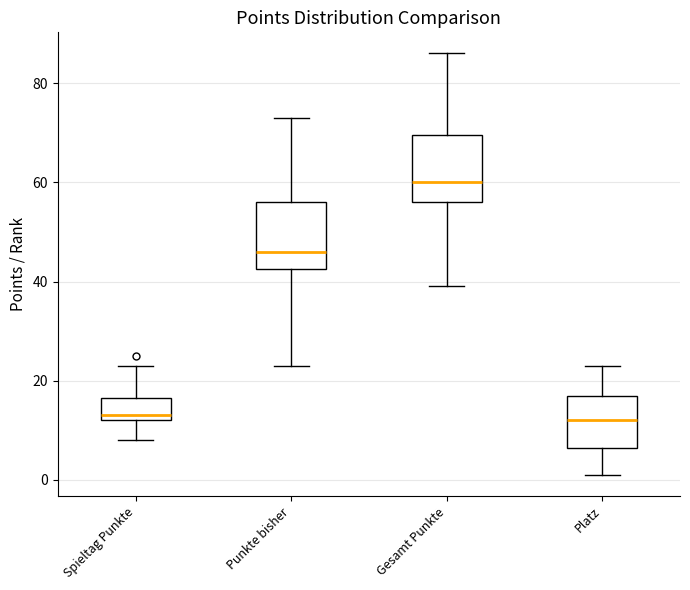

Reading left to right, read every box against the y-axis: the position of its median line, the range the box covers, and the ends of its whiskers. The values are not printed on the chart, so give them approximately, as read against the axis.

Spieltag Punkte: median 14, box 12 to 16, whiskers 8 to 24
Punkte bisher: median 46, box 42 to 56, whiskers 24 to 74
Gesamt Punkte: median 60, box 56 to 70, whiskers 40 to 86
Platz: median 12, box 6 to 18, whiskers 2 to 24